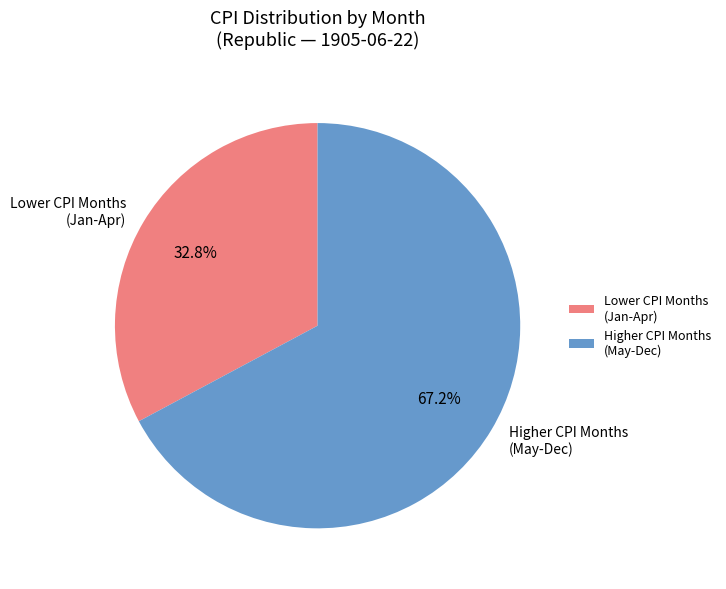

Is there any slice that represents more than half of the pie?

Yes